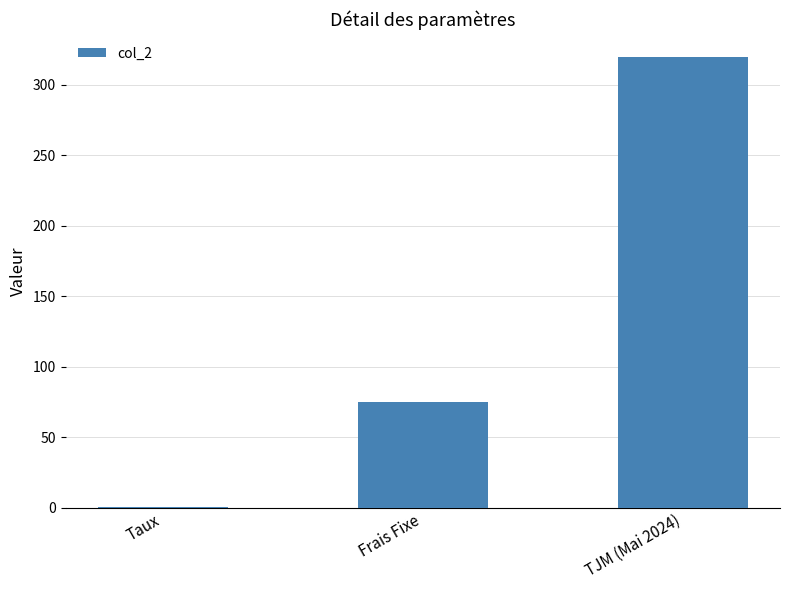

Between TJM (Mai 2024) and Taux, which is larger?

TJM (Mai 2024)